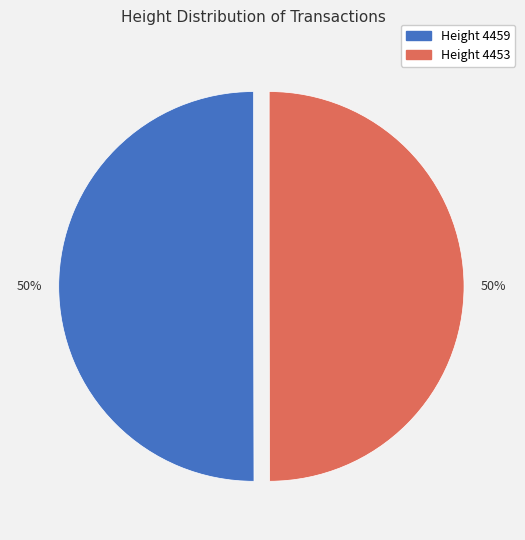

To the nearest percent, what is the average slice percentage?

50%